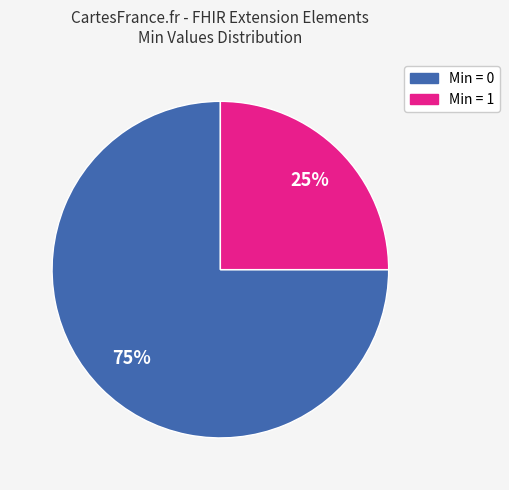

Does any single category account for the majority?

Yes